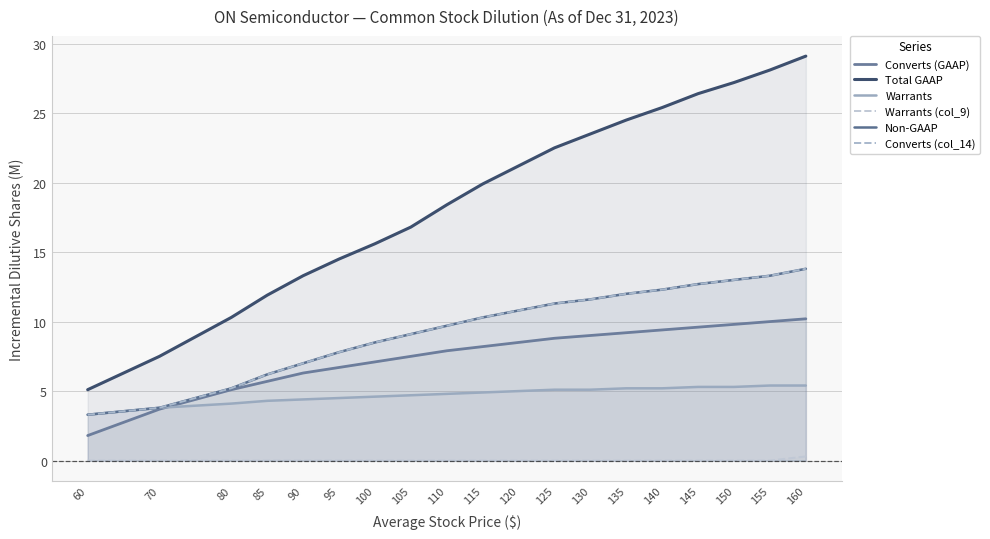

How many lines are shown in the chart?

6